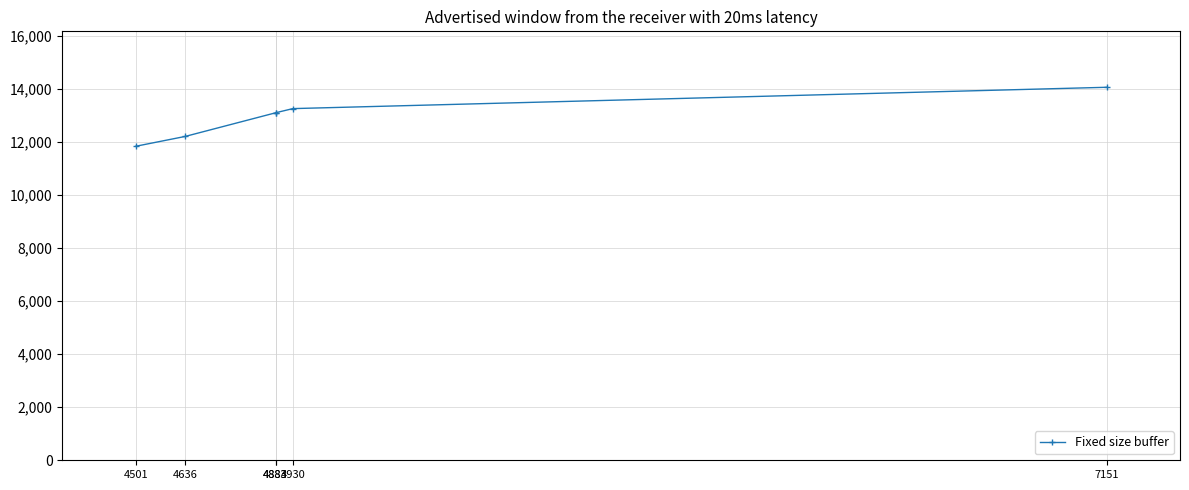

Reading left to right, extract all data points from this chart.

4501=11838	4636=12209	4883=13101	4883=13102	4930=13259	7151=14063